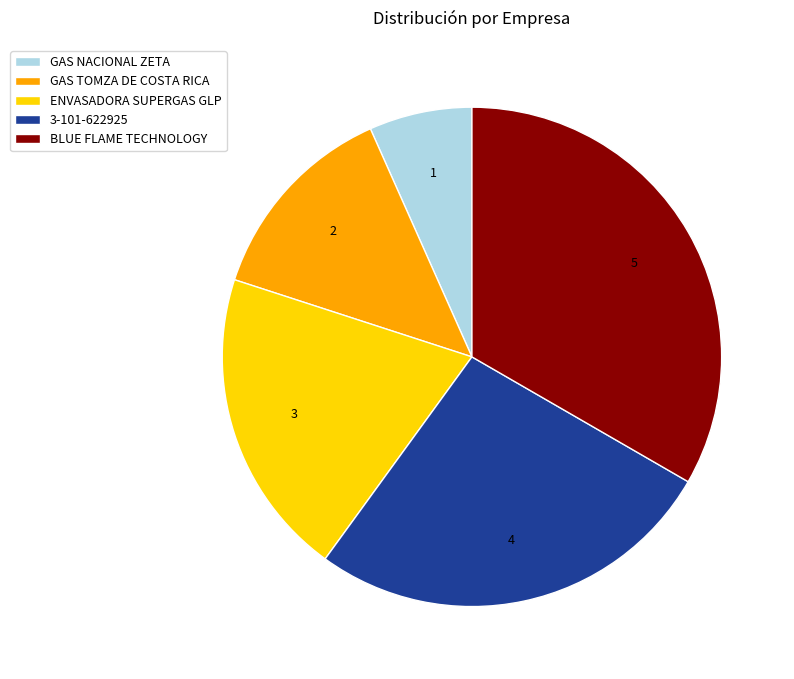

True or false: 3-101-622925 accounts for 27% of the total.

True